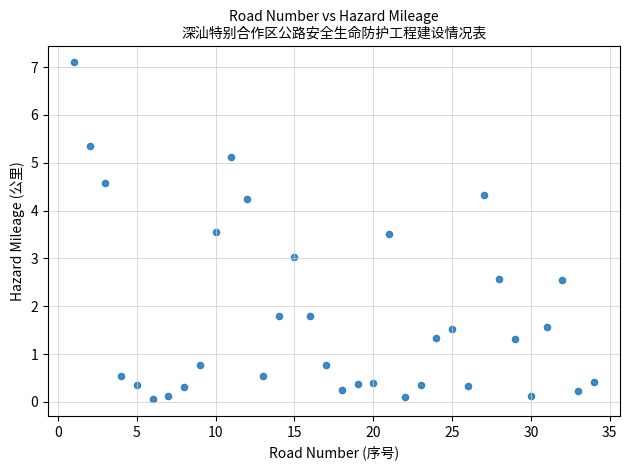

What is the range of X values (max minus min)?

33.0